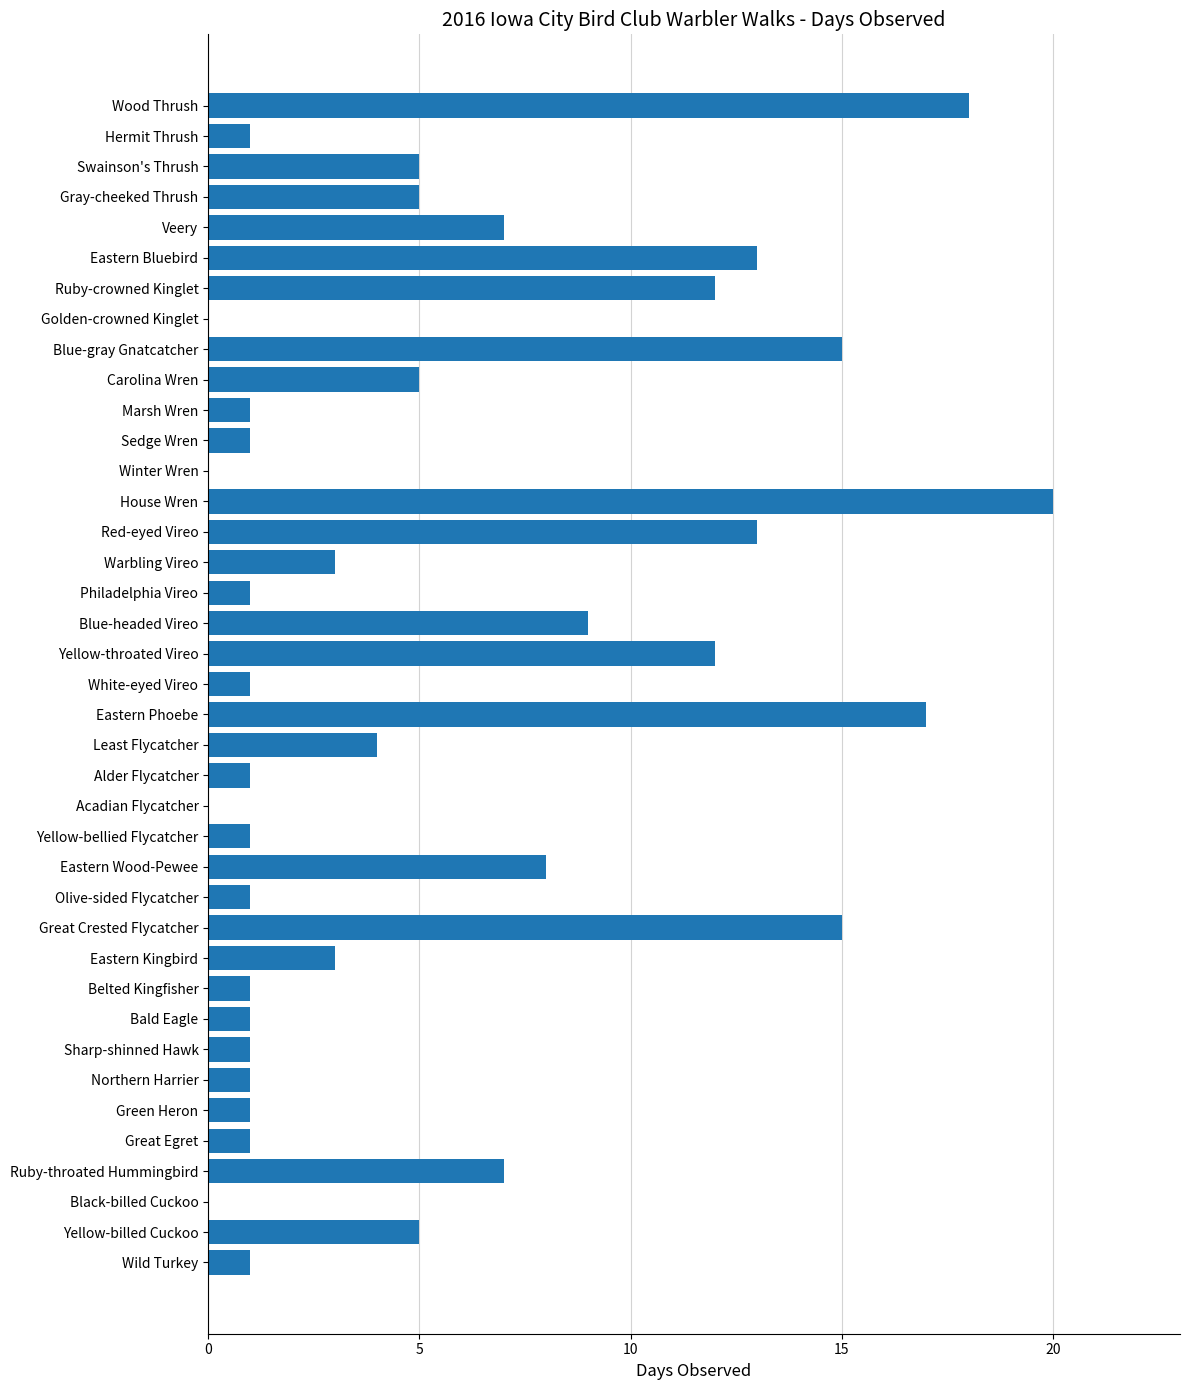

Is it true that the value at Black-billed Cuckoo is 0?

True